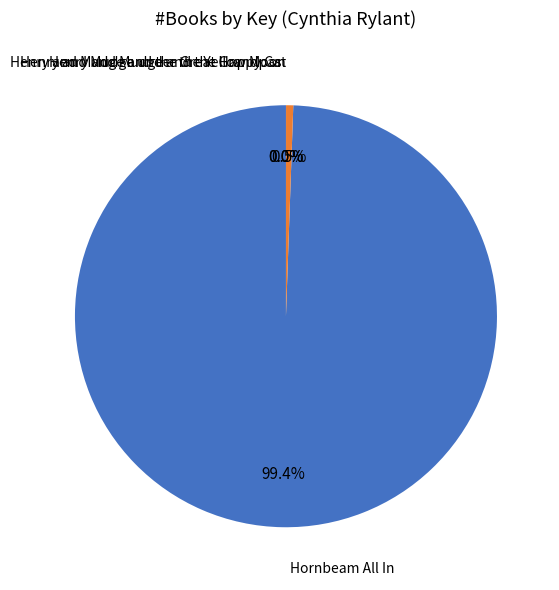

Which slice represents more than half of the pie?

Hornbeam All In